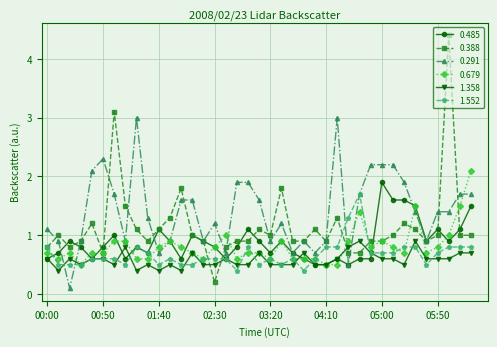

Is this an area chart (filled region under the line)?

No